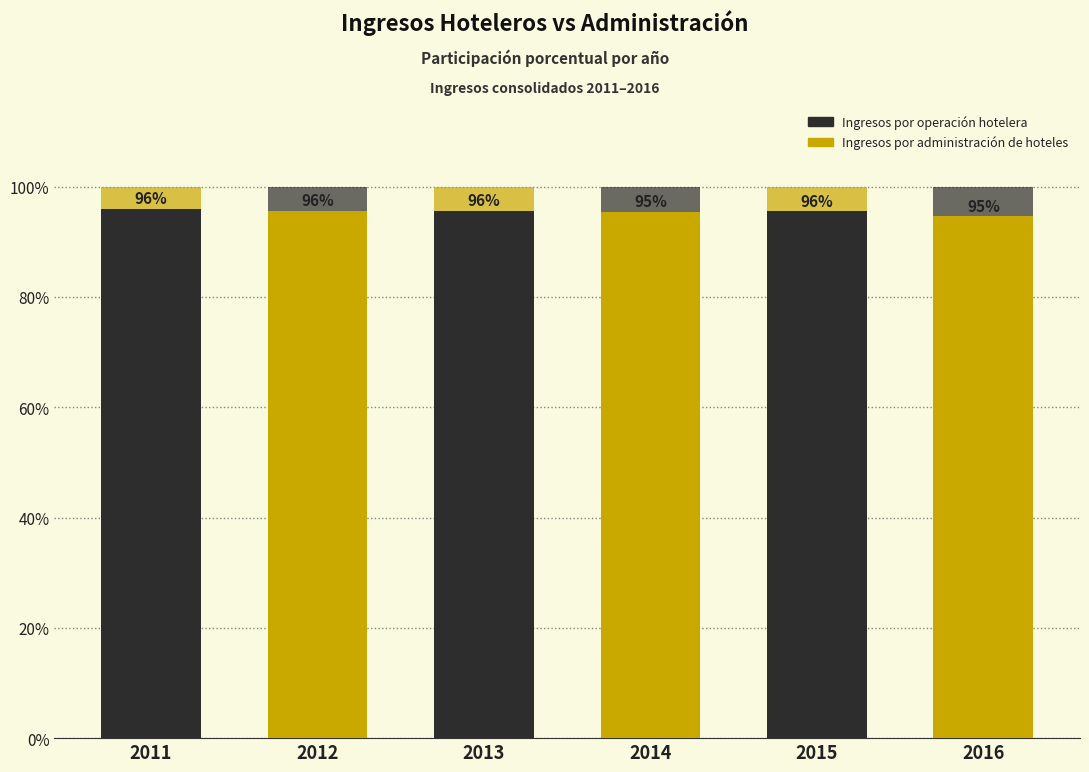

Rank the categories by Ingresos por administración de hoteles value from highest to lowest.

2016, 2014, 2015, 2012, 2013, 2011